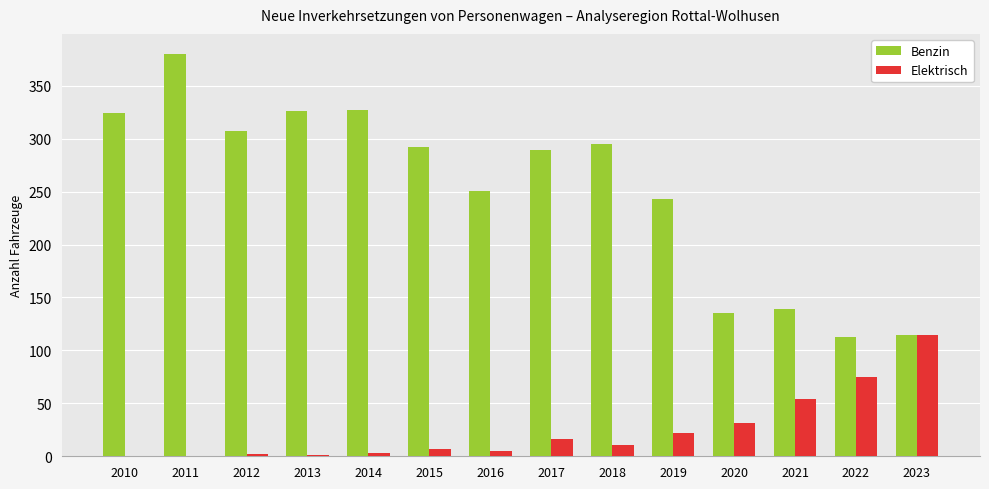

What is the difference between the Elektrisch values at 2013 and 2010?

1